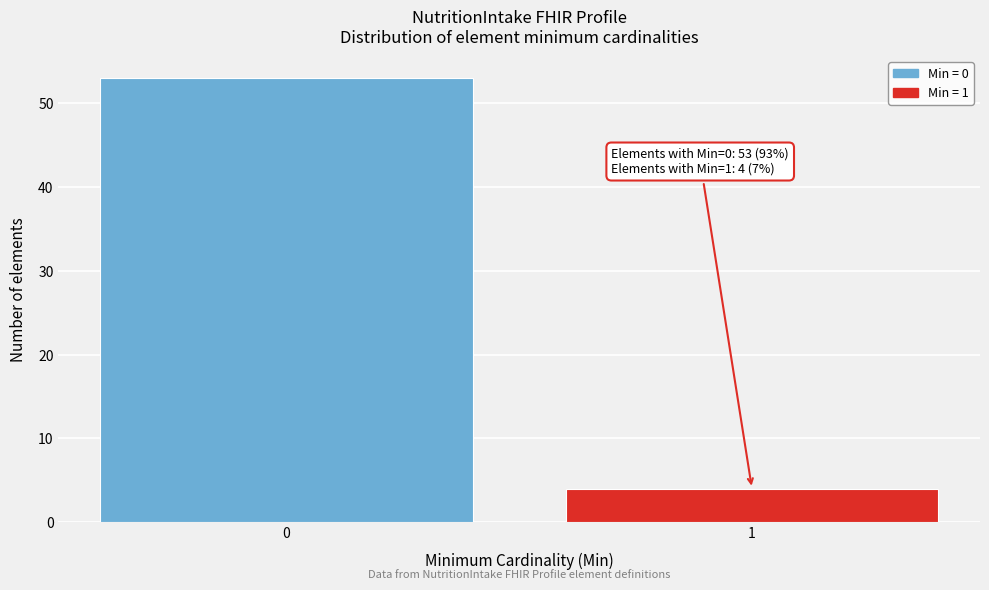

Reading left to right, list all the values displayed in this chart.

0=53	1=4